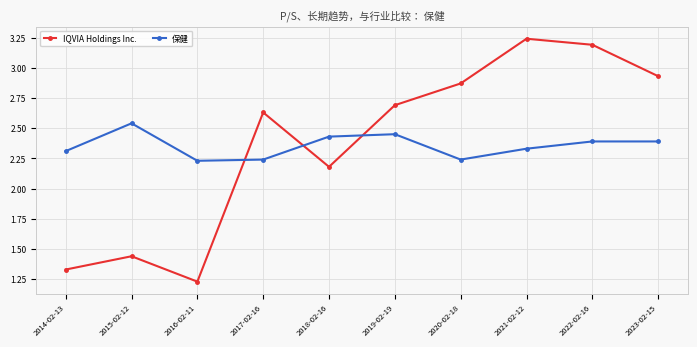

At which label does 保健 reach its peak?

2015-02-12